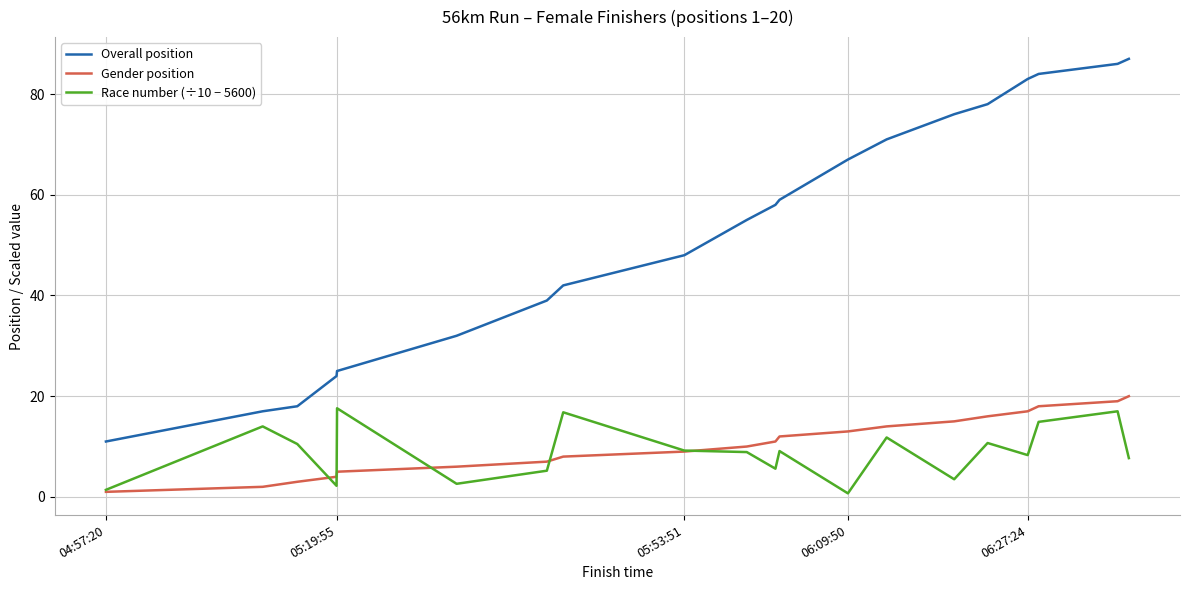

Which series has the largest total across all categories?

Overall position